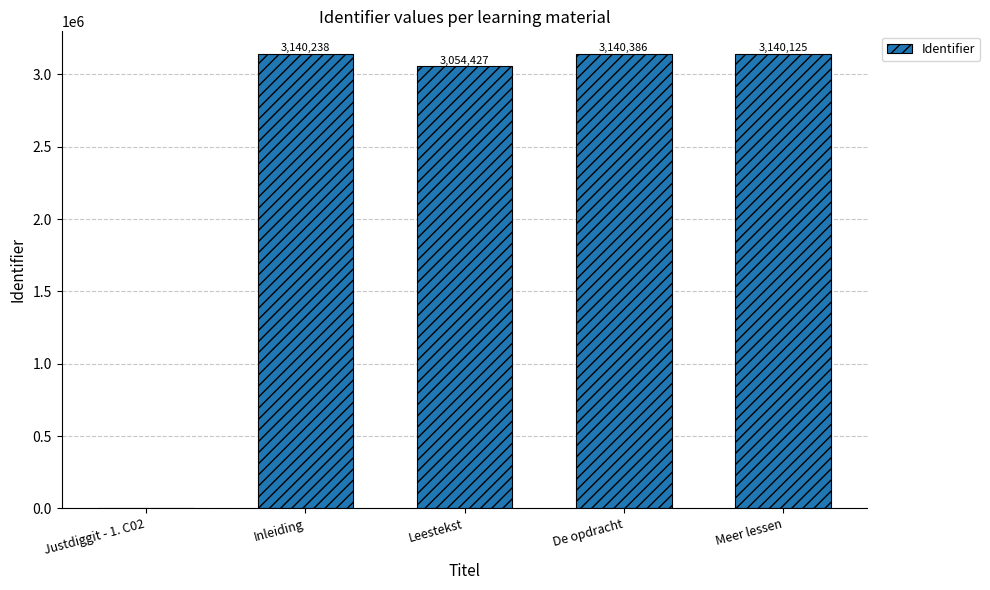

What is the change in value from Leestekst to De opdracht?

+85959